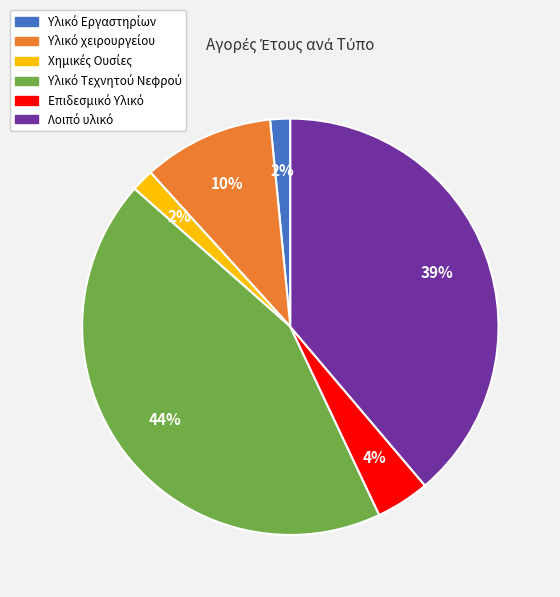

Does any single category account for the majority?

No